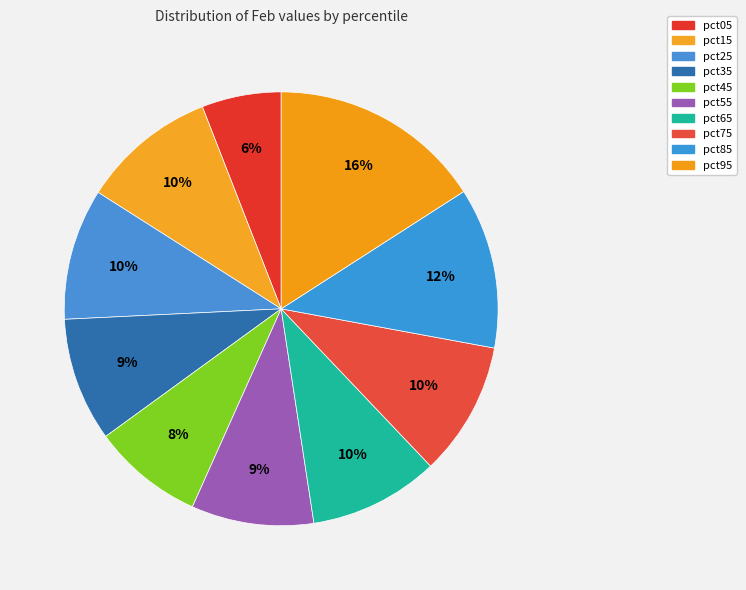

Is pct35 the majority of the pie?

No